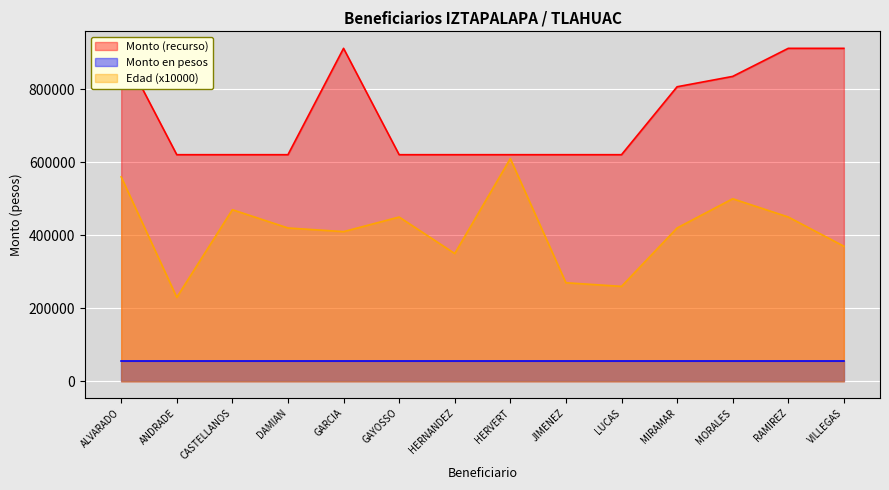

Which series changed the most between HERNANDEZ and MORALES?

Monto (recurso)